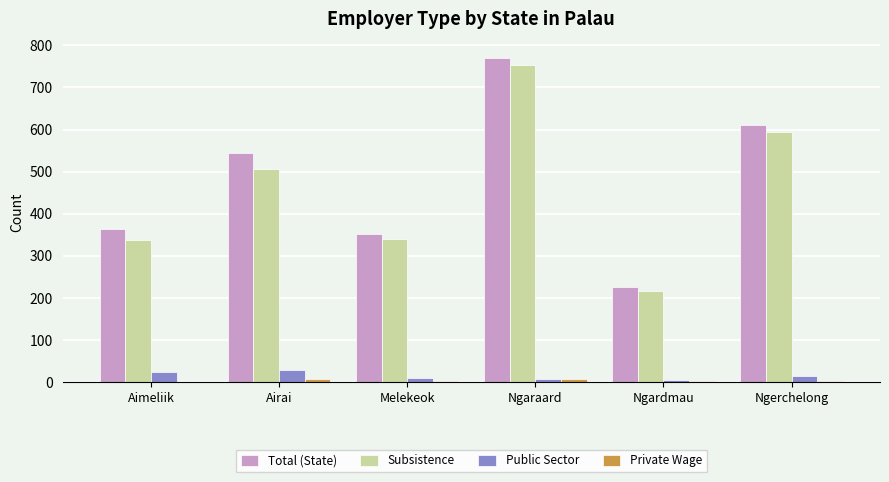

Which series changed the most between Aimeliik and Ngaraard?

Subsistence